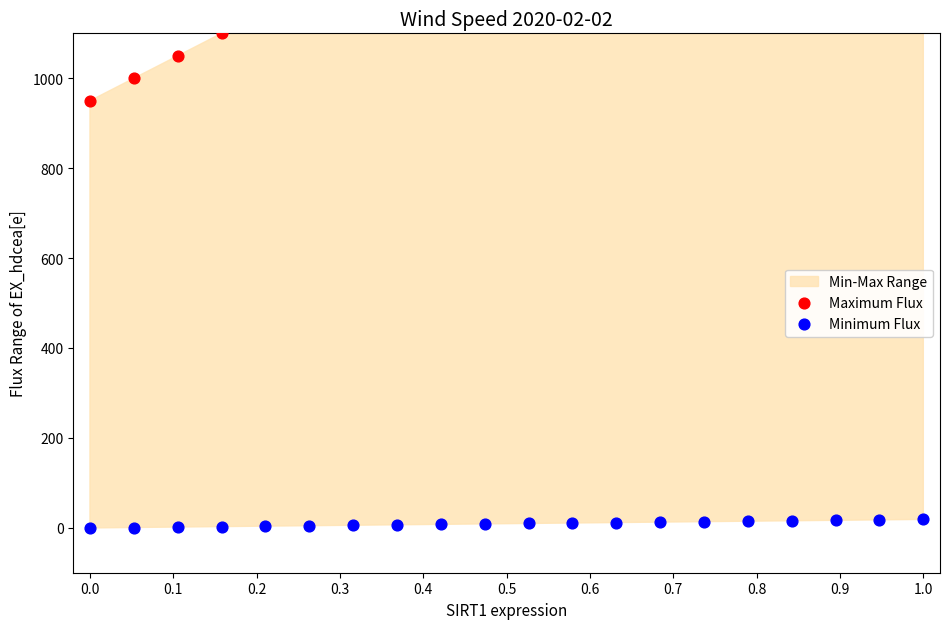

Which series reaches the maximum Y coordinate?

Maximum Flux